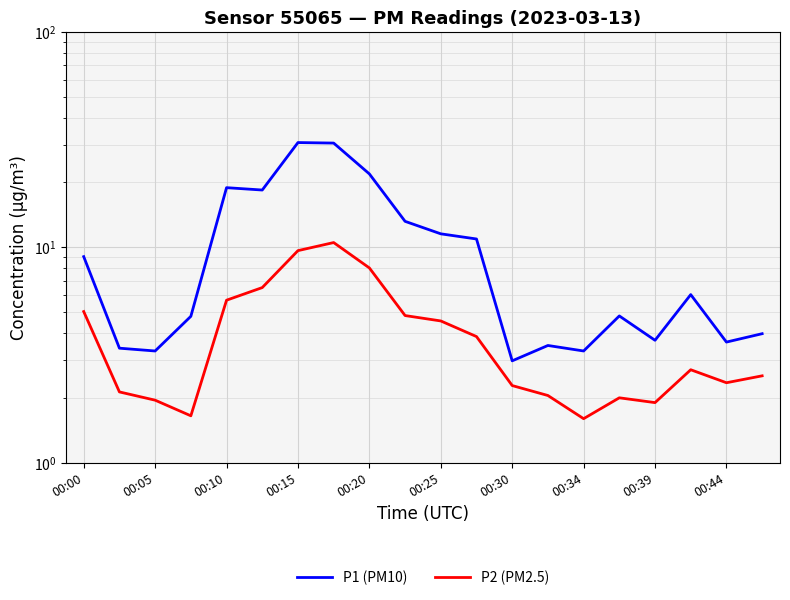

The P1 (PM10) series shows 10.5 at 17. True or false?

False